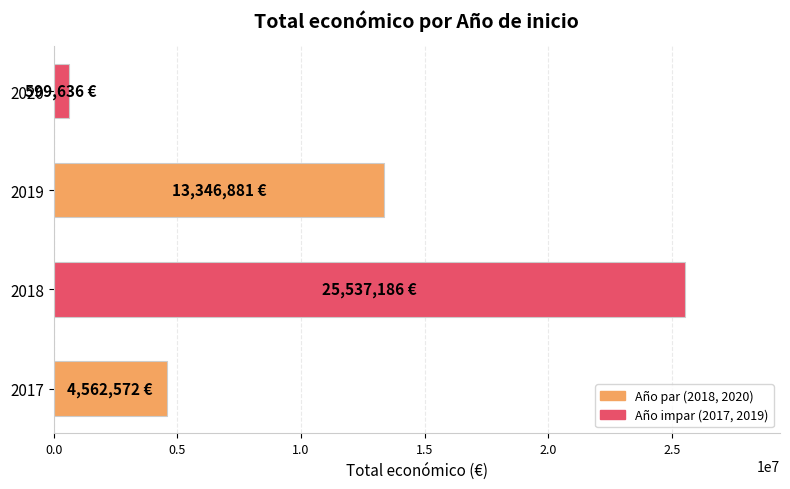

Read the value at 2020, to the nearest 100.

599600